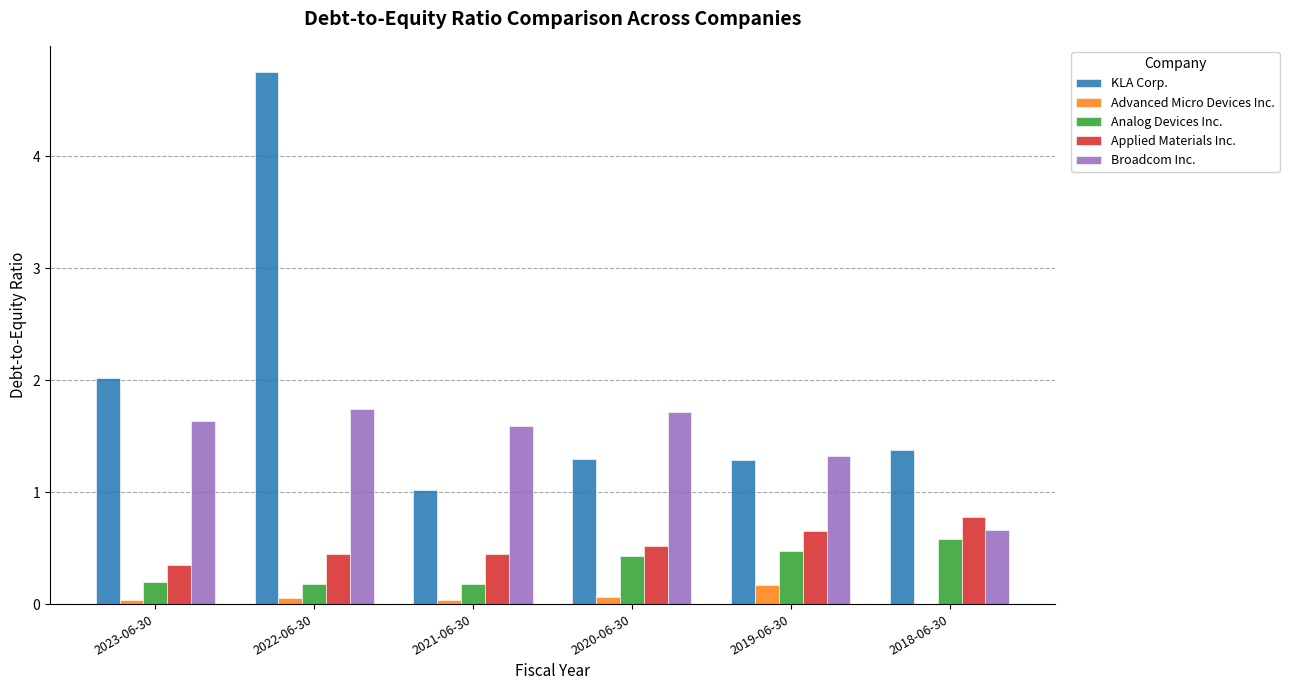

Which series has the largest total across all categories?

KLA Corp.